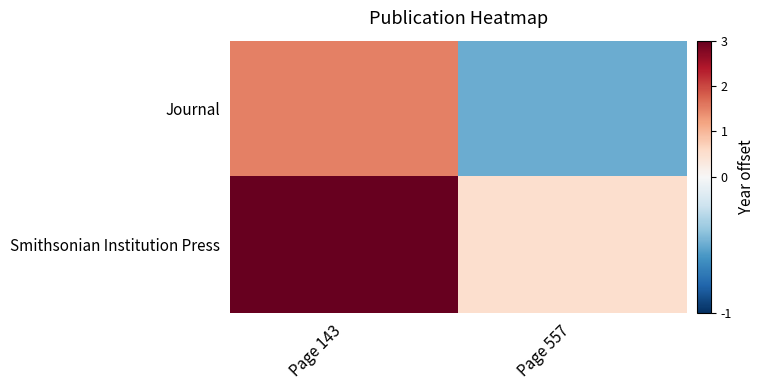

Between Page 143 and Page 557, which series saw the biggest shift?

Smithsonian Institution Press